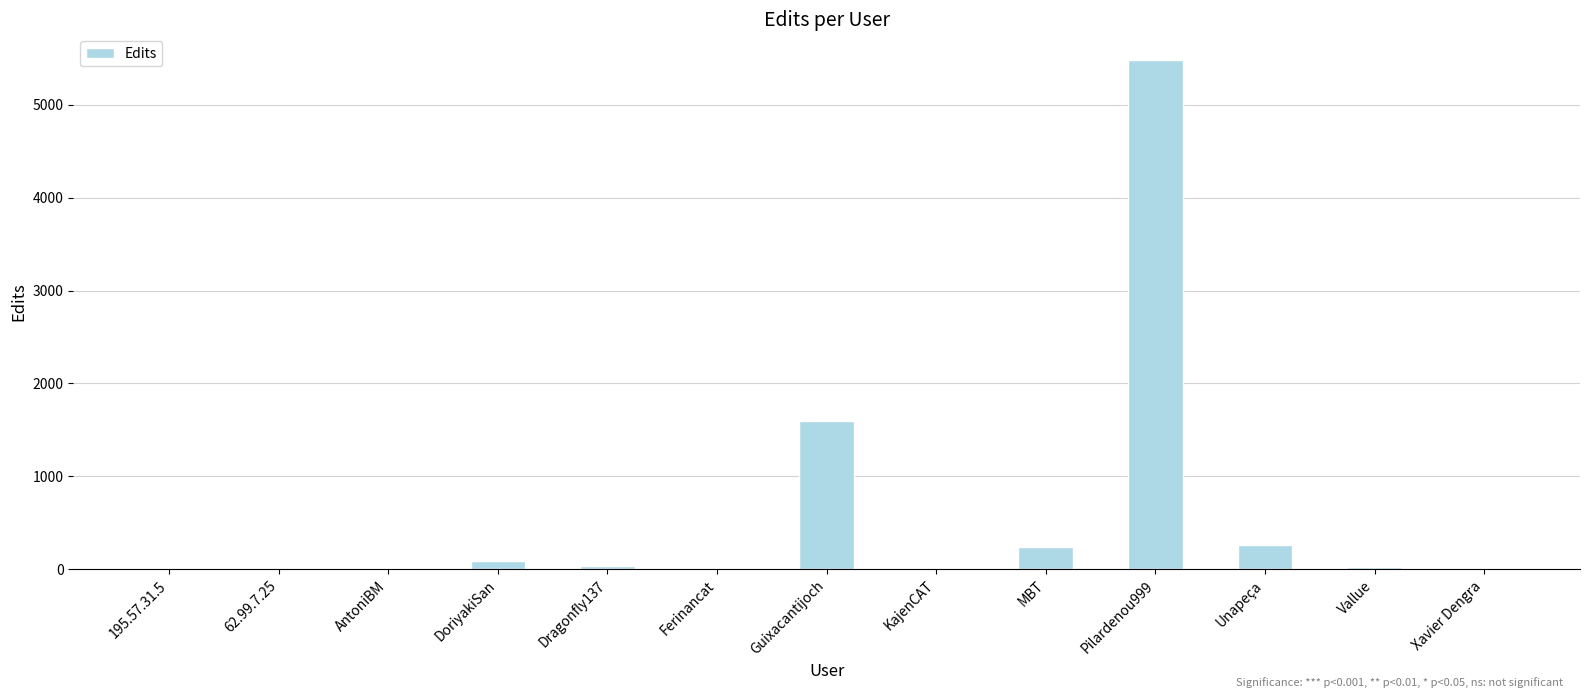

Between Guixacantijoch and Ferinancat, which is larger?

Guixacantijoch